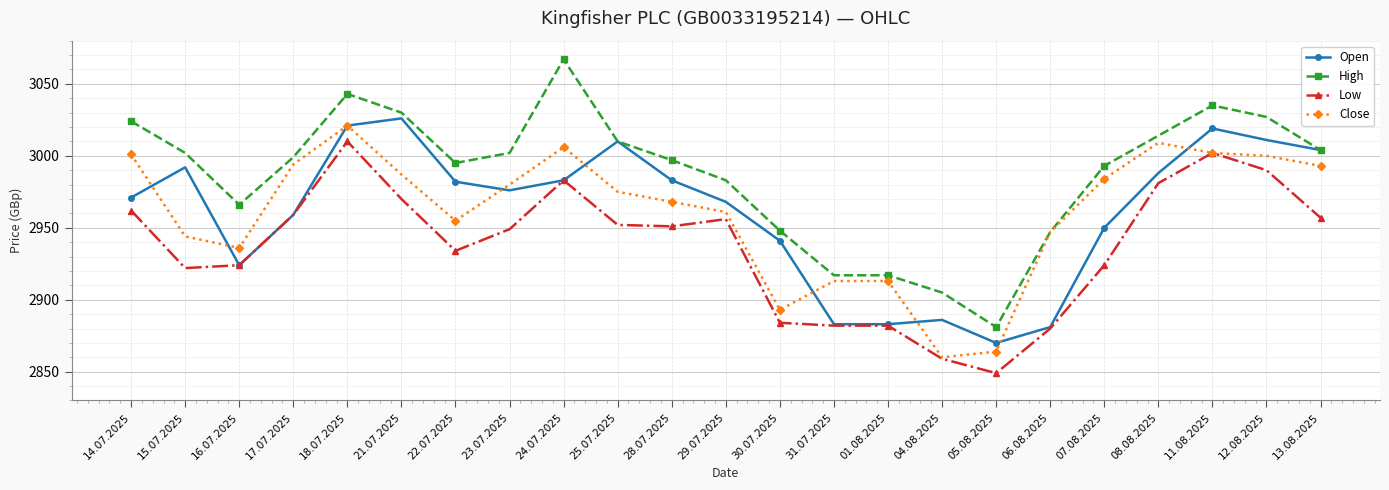

What is the lowest value of the Open series?

2870